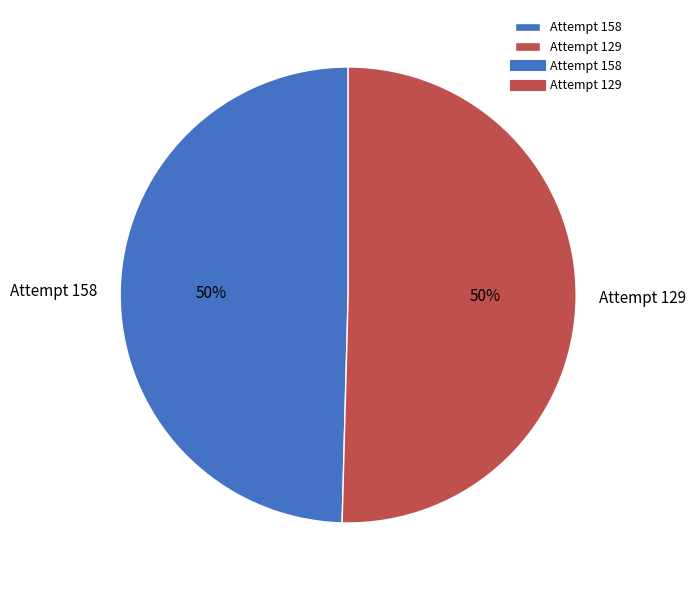

What is the ratio of the value at Attempt 129 to the value at Attempt 158?

1.0